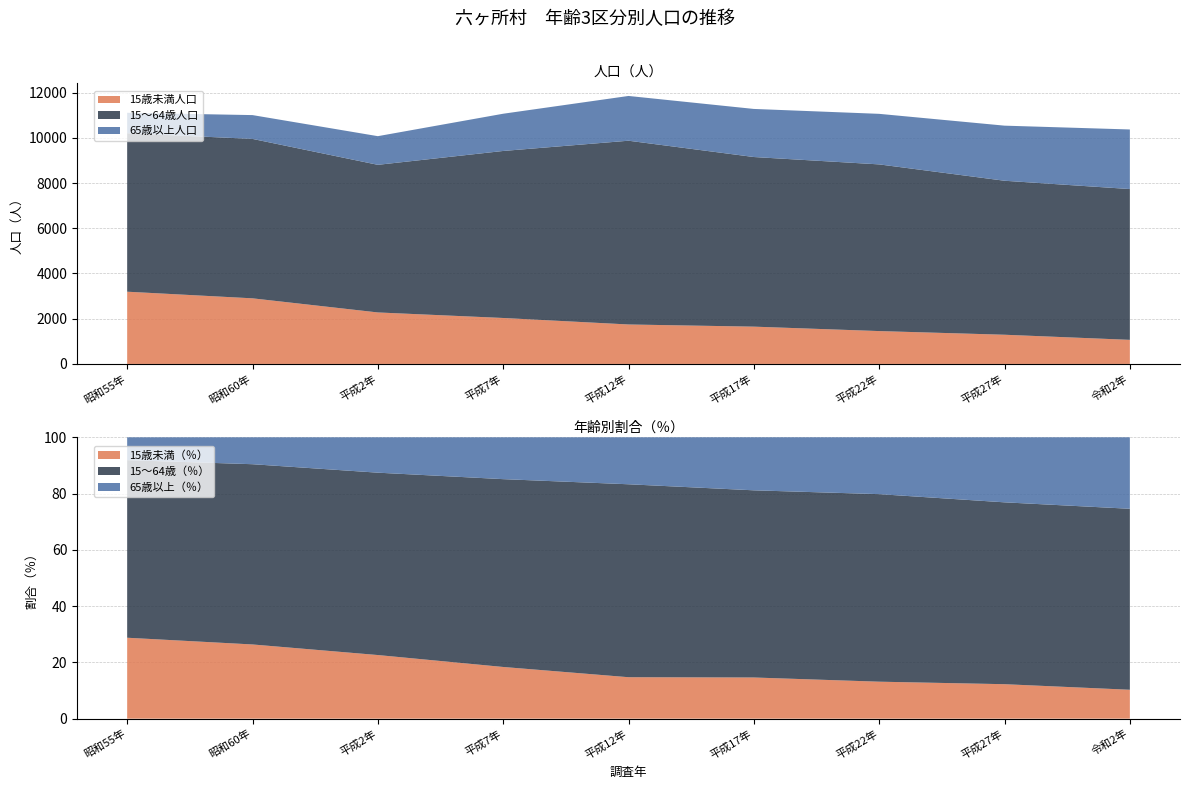

Reading left to right, list all the values displayed in this chart.

15歳未満人口: 3194	2901	2277	2032	1745	1649	1453	1291	1065
15～64歳人口: 7009	7049	6527	7385	8125	7500	7370	6809	6668
65歳以上人口: 901	1053	1267	1646	1979	2126	2235	2436	2634